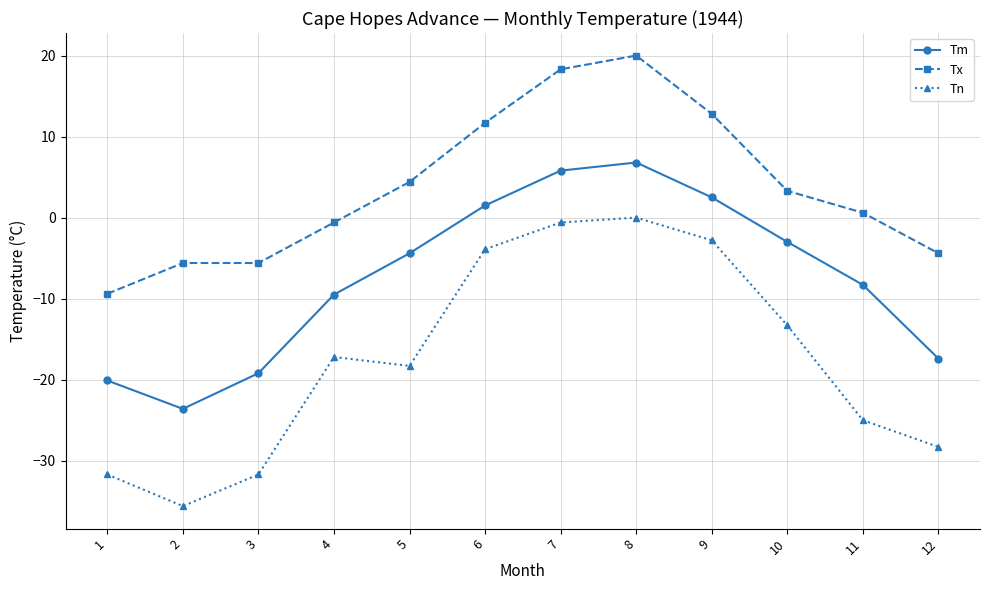

Read the Tx value at 5.

4.4